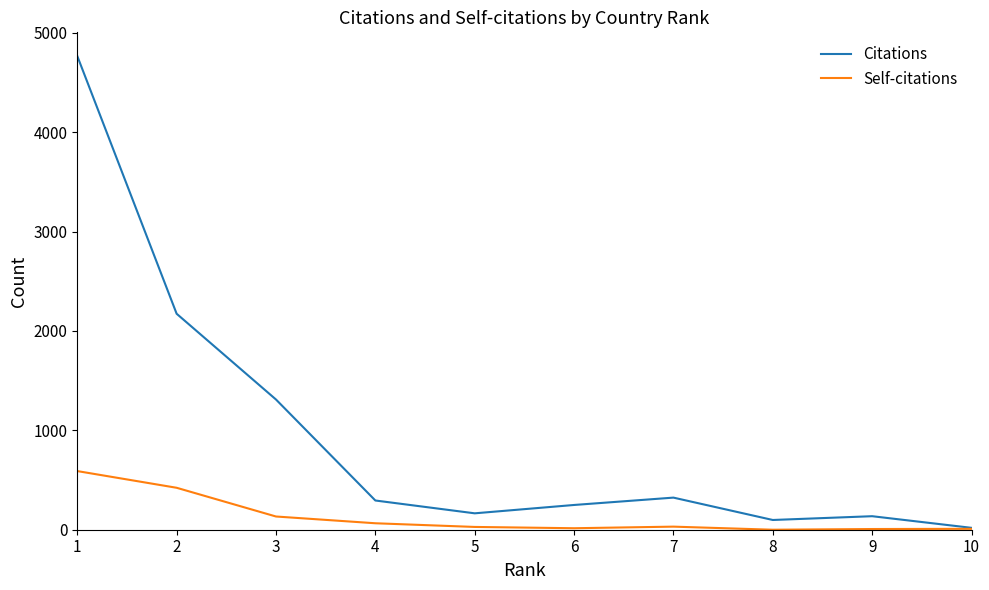

How many lines are shown in the chart?

2